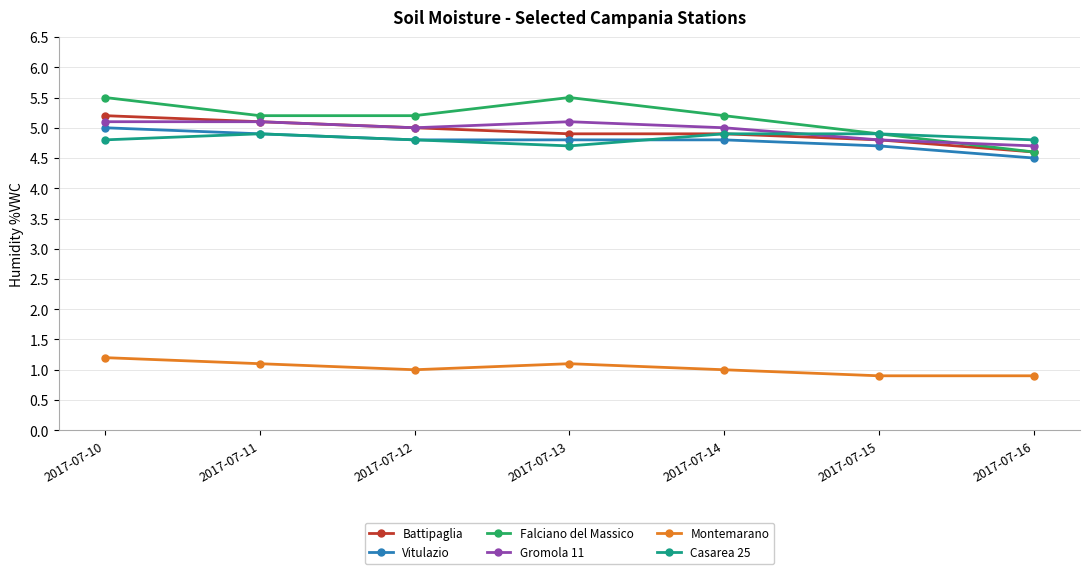

What is the value of the Montemarano point at the 1st from the left?

1.2